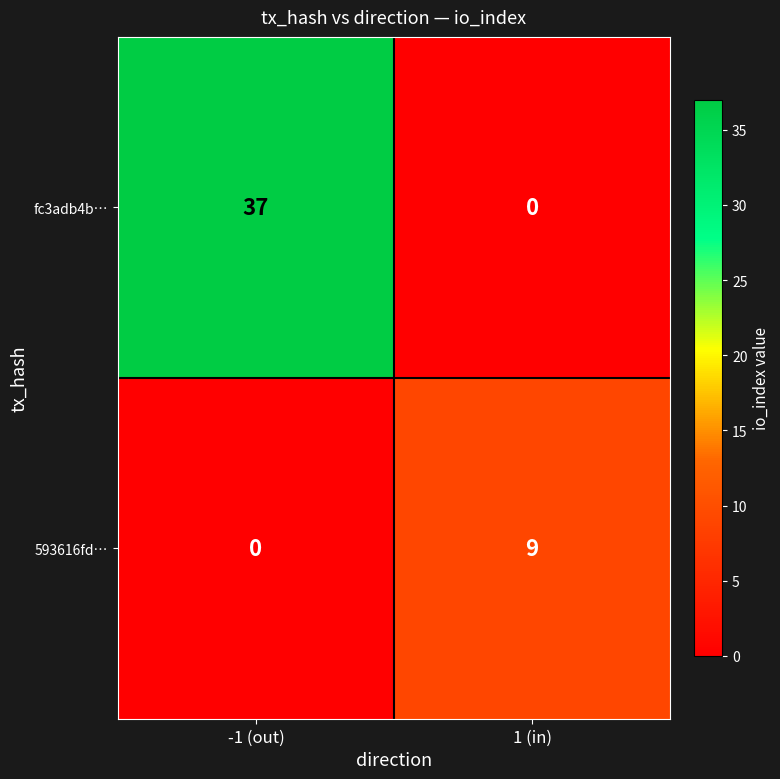

Between -1 (out) and 1 (in), which series saw the biggest shift?

fc3adb4b…